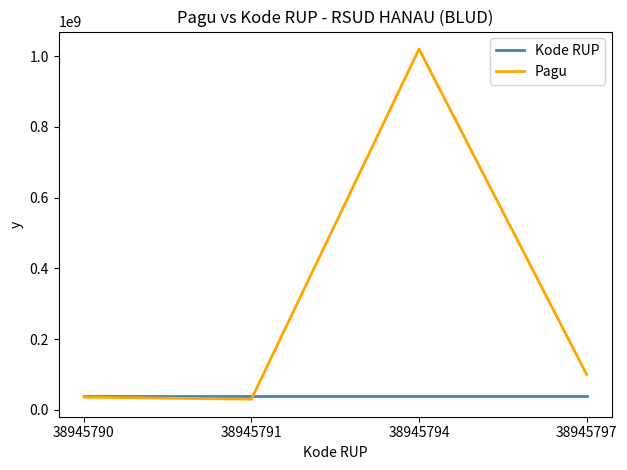

How many values in the Kode RUP series are below 38945794?

2